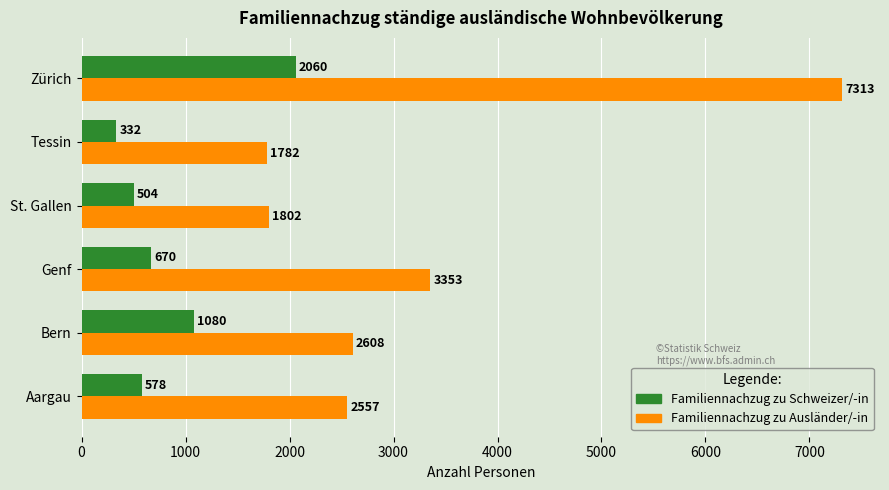

What is the highest value of the Familiennachzug zu Schweizer/-in series?

2060